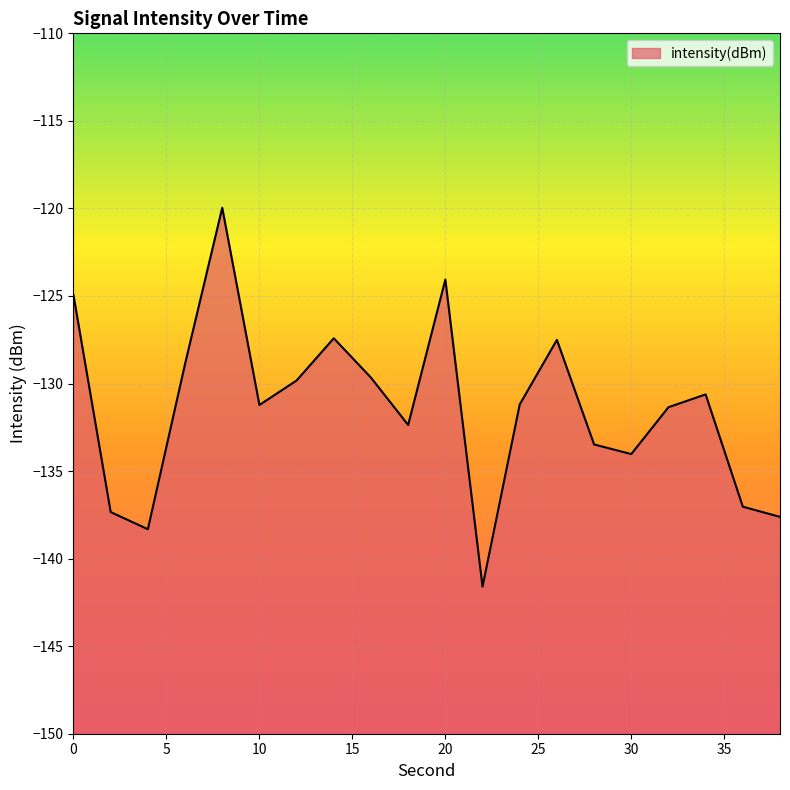

The value at 36 is -137.0. True or false?

True